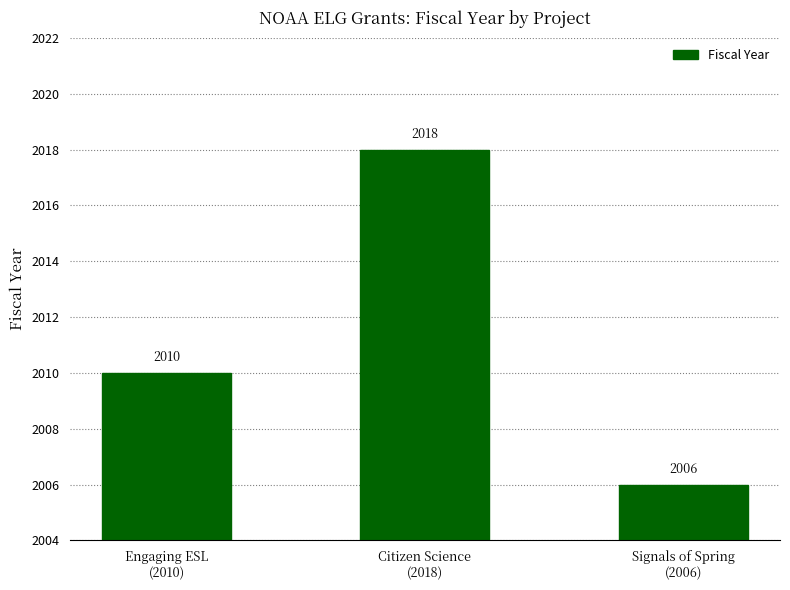

What is the sum of the values at Citizen Science
(2018) and Signals of Spring
(2006)?

4024